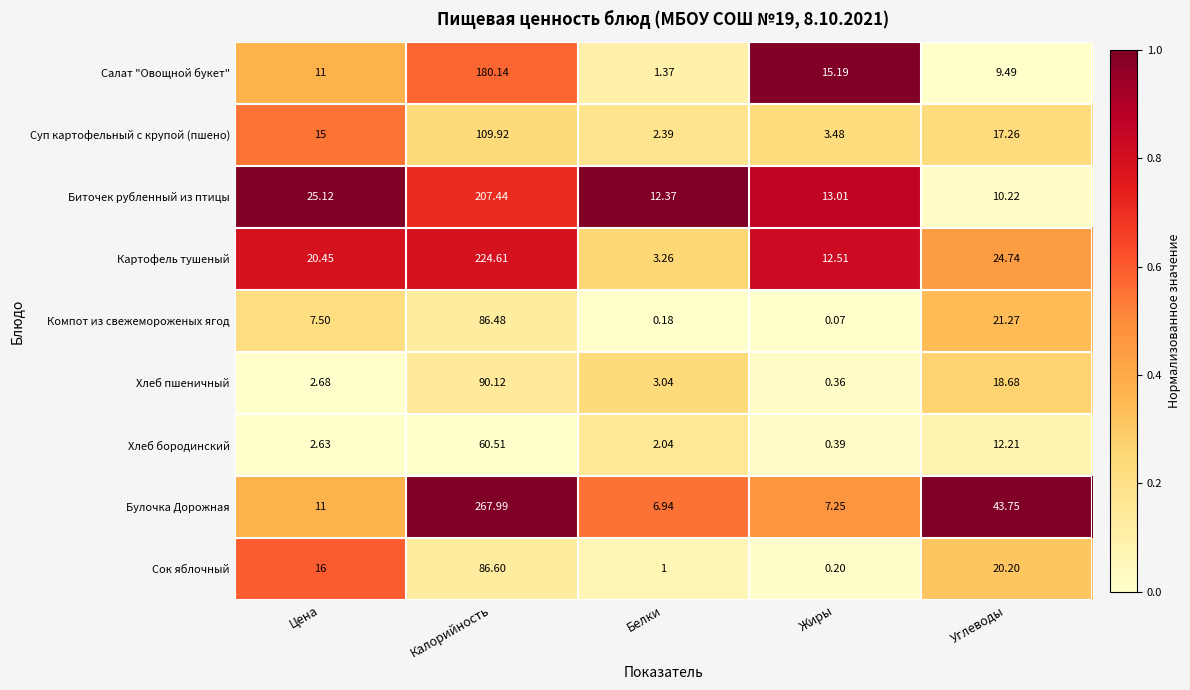

Rank the series at Калорийность from highest to lowest value.

Булочка Дорожная, Картофель тушеный, Биточек рубленный из птицы, Салат "Овощной букет", Суп картофельный с крупой (пшено), Хлеб пшеничный, Сок яблочный, Компот из свежемороженых ягод, Хлеб бородинский